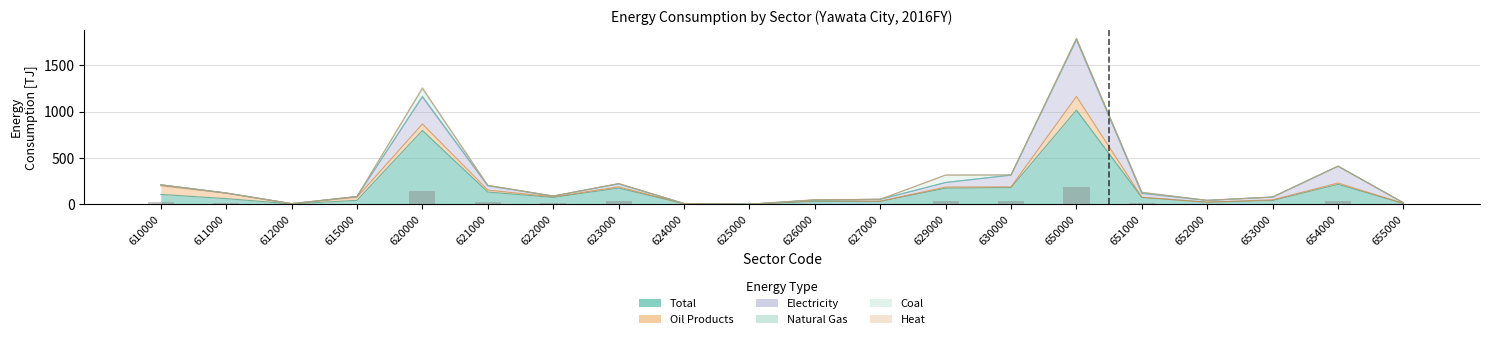

Rank the series by their maximum value, from lowest to highest.

Natural Gas, Heat, Coal, Oil Products, Electricity, Total